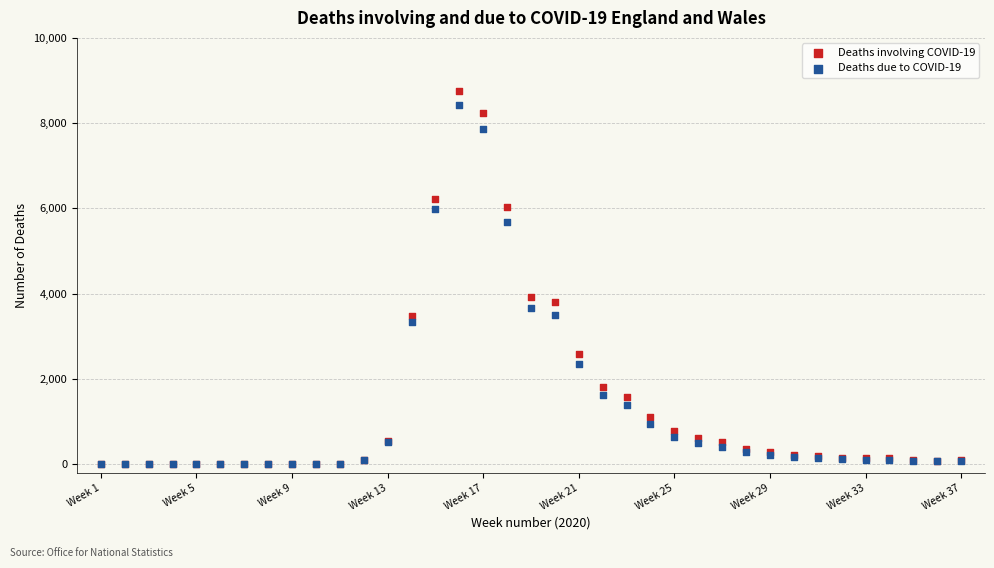

Across all series, what Y value is closest to 4379?

3930